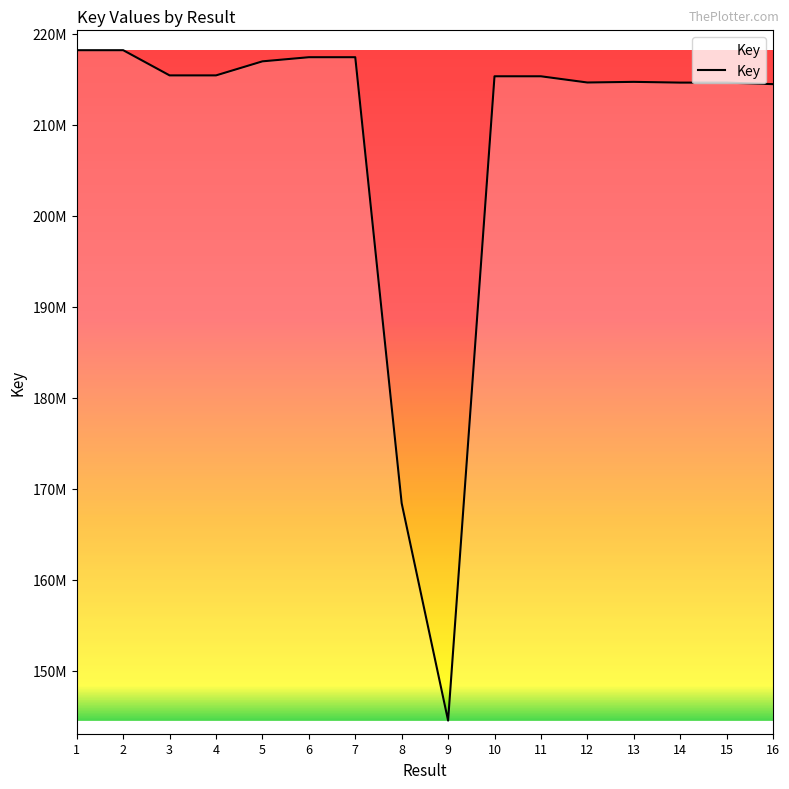

What is the difference between the maximum and minimum values?

73633469